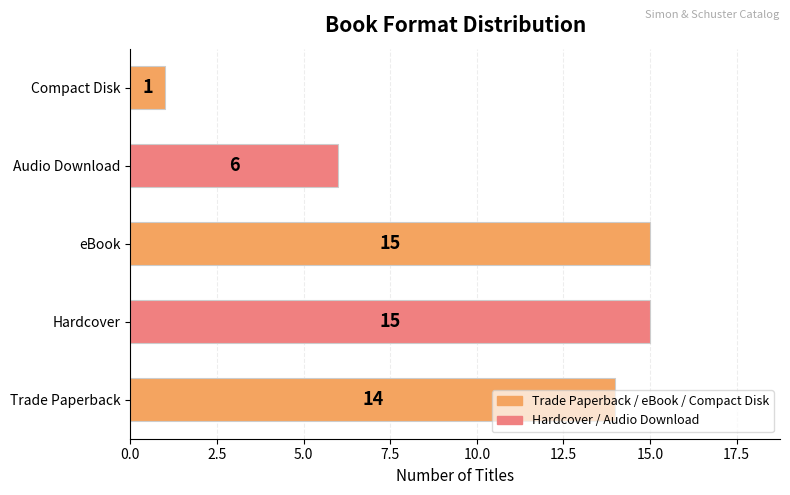

Is it true that the value at Audio Download is 6?

True